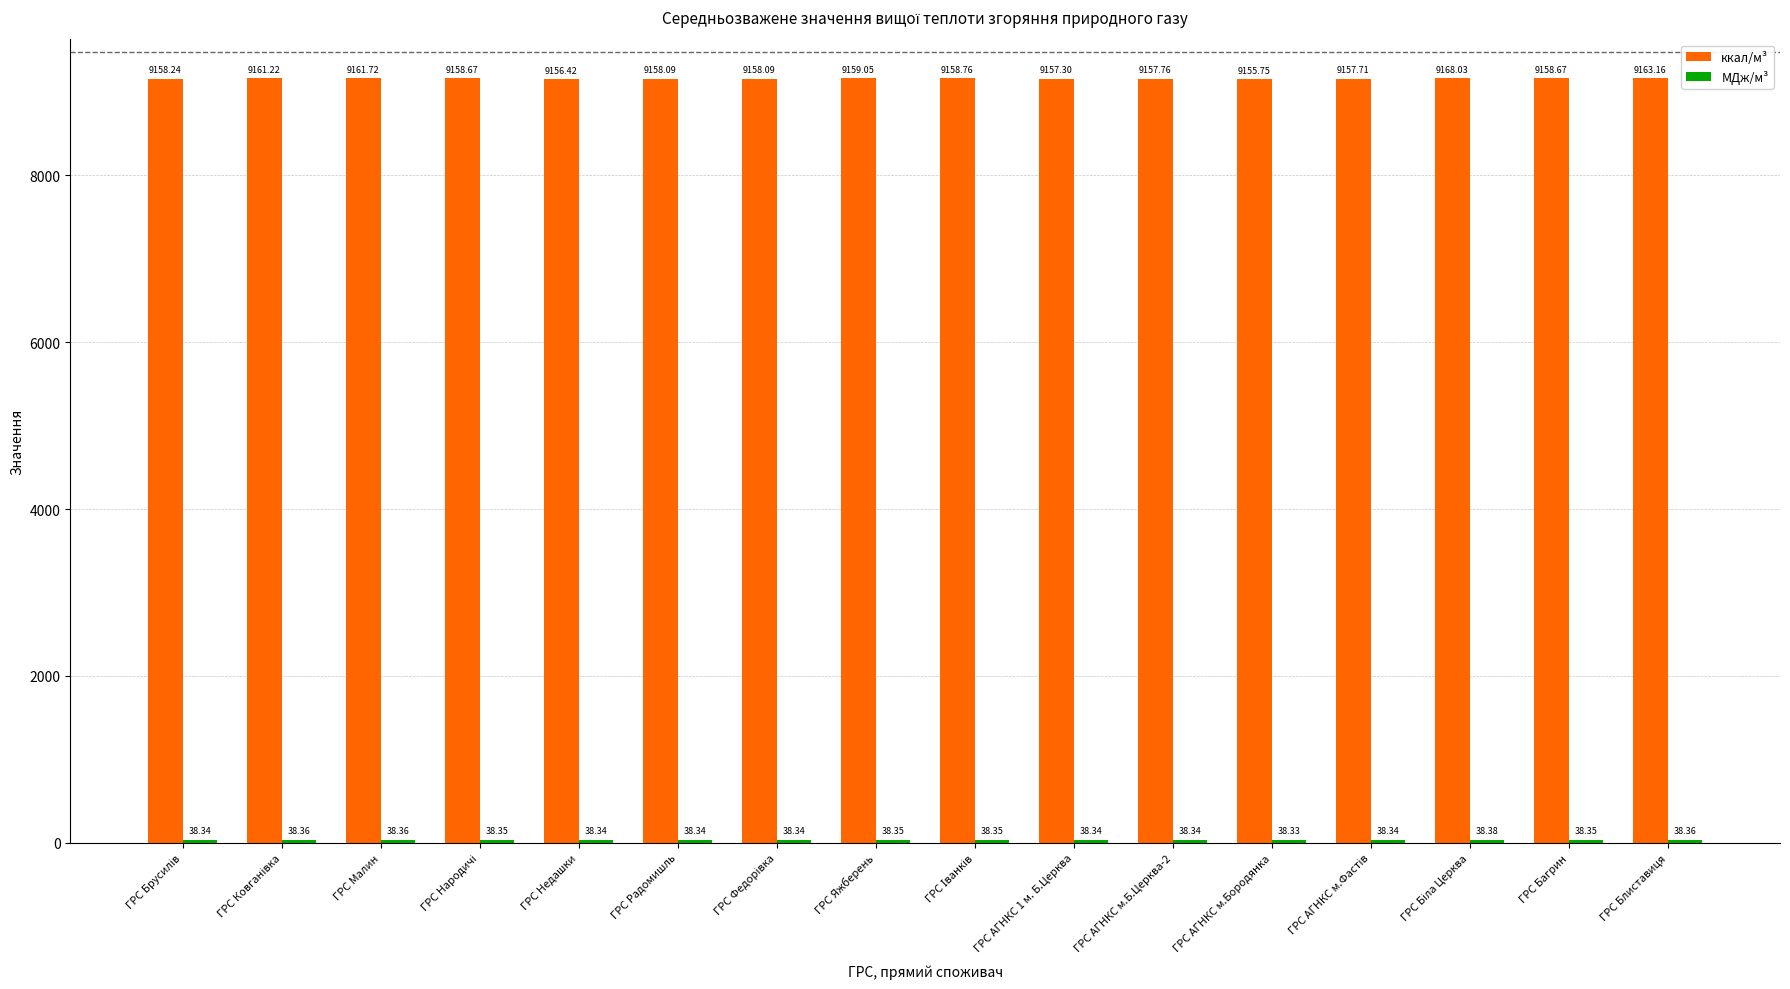

Which label corresponds to the smallest value in the chart?

ГРС АГНКС м.Бородянка